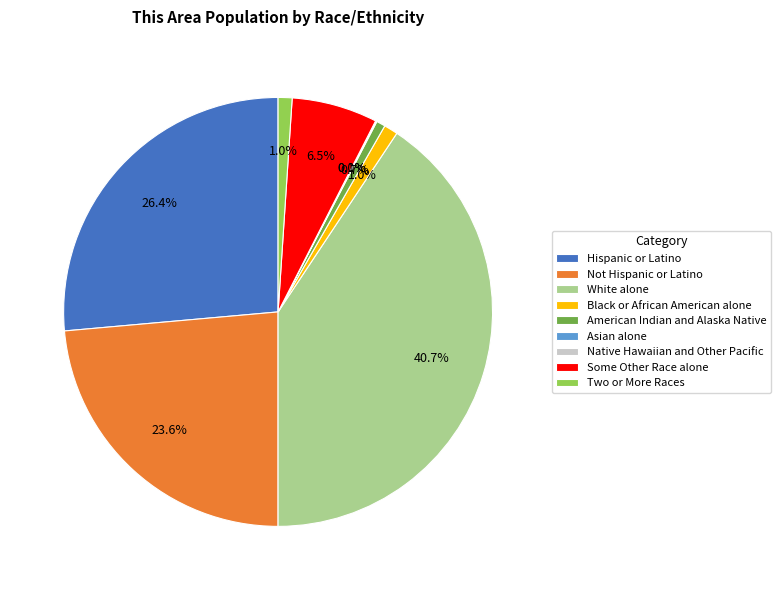

What is the largest slice in the pie chart?

White alone